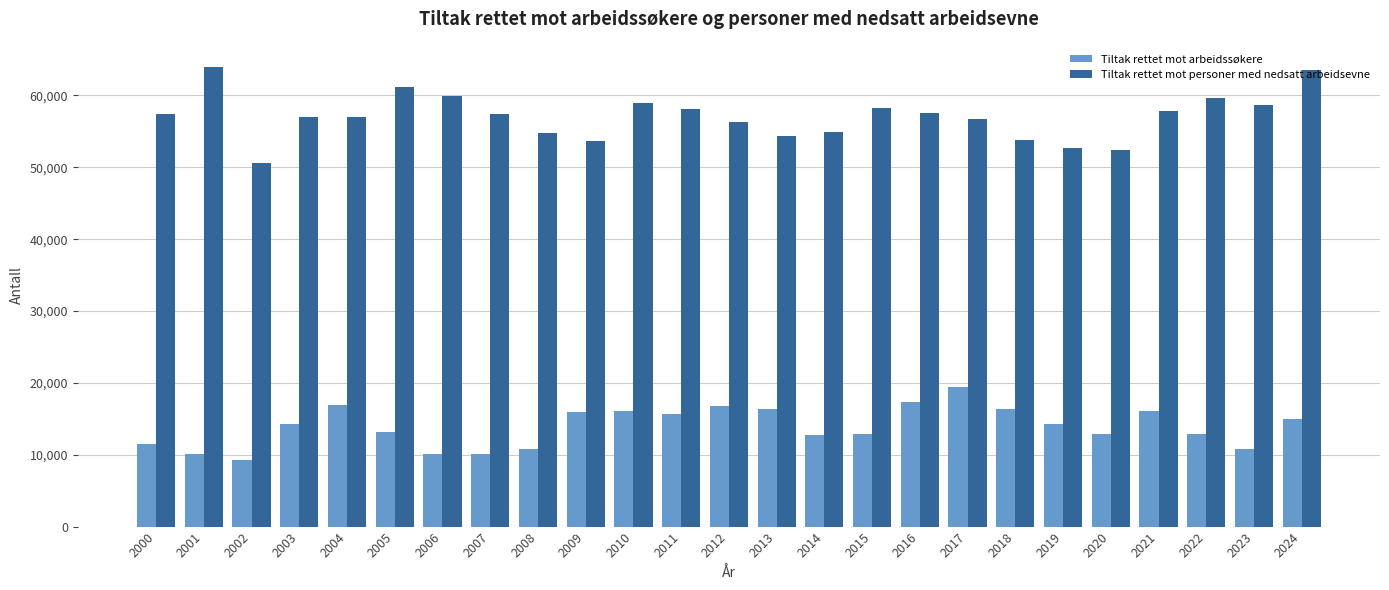

Which series has the largest range (max minus min)?

Tiltak rettet mot personer med nedsatt arbeidsevne